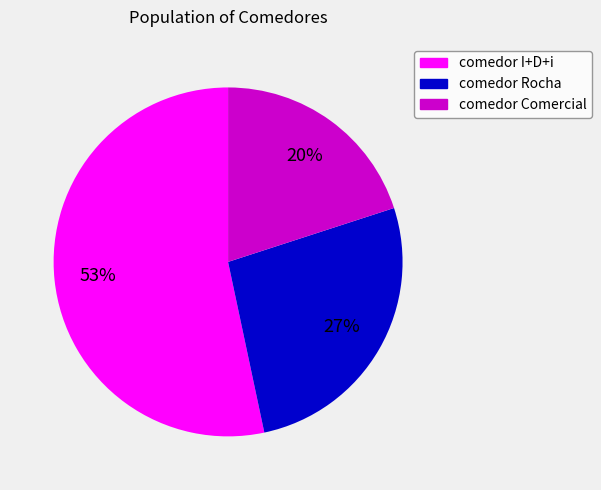

The comedor I+D+i slice represents 53% of the pie. True or false?

True